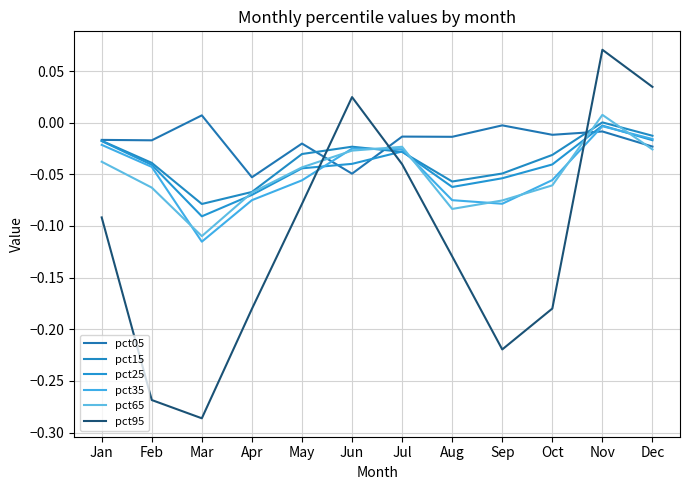

Which series has the largest range (max minus min)?

pct95